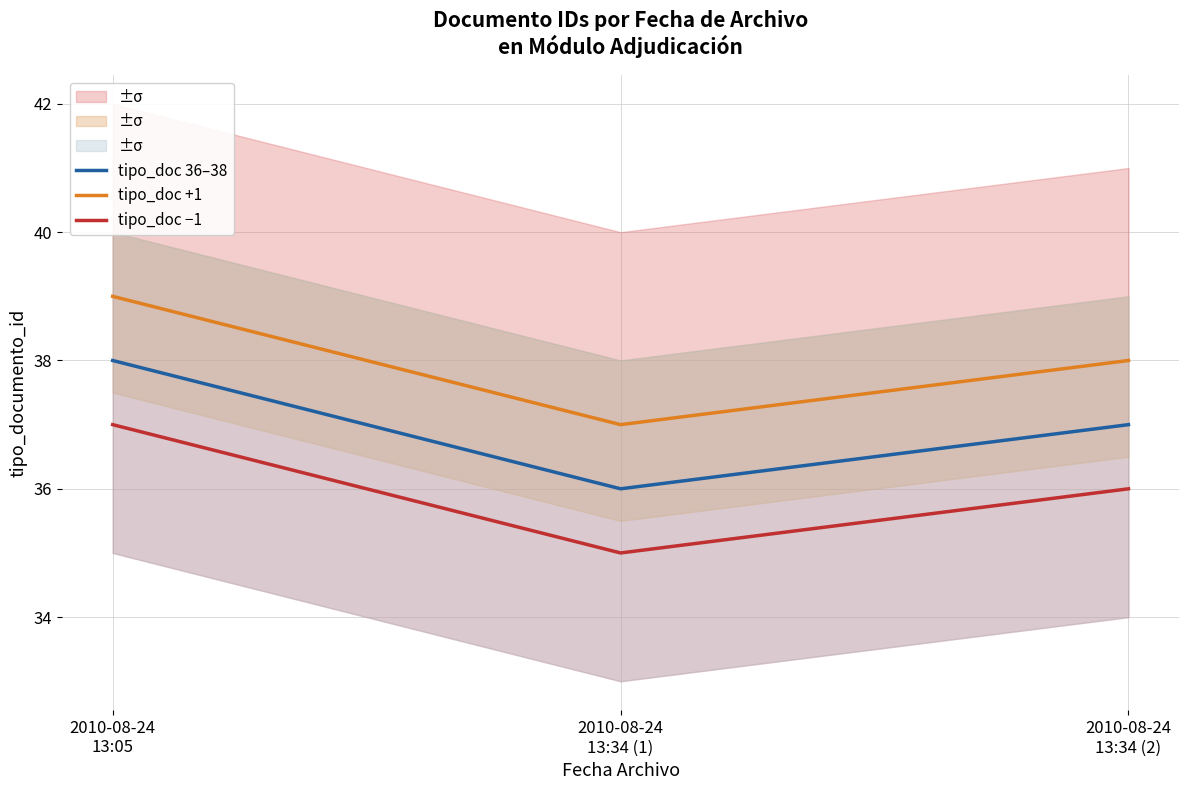

Rank the series at 2010-08-24
13:05 from lowest to highest value.

tipo_doc −1, tipo_doc 36–38, tipo_doc +1